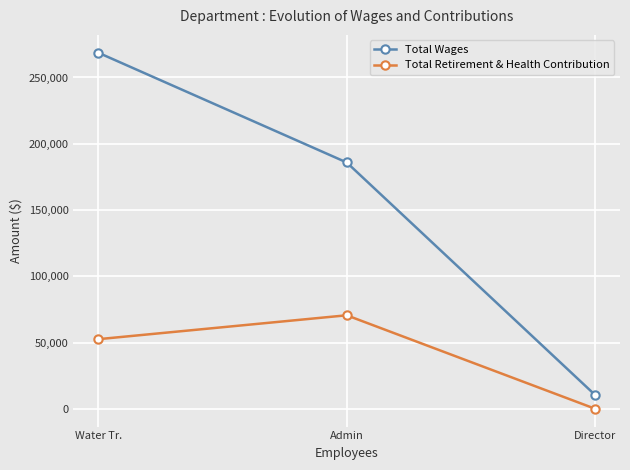

What is the spread (max minus min) of values at Admin?

115309